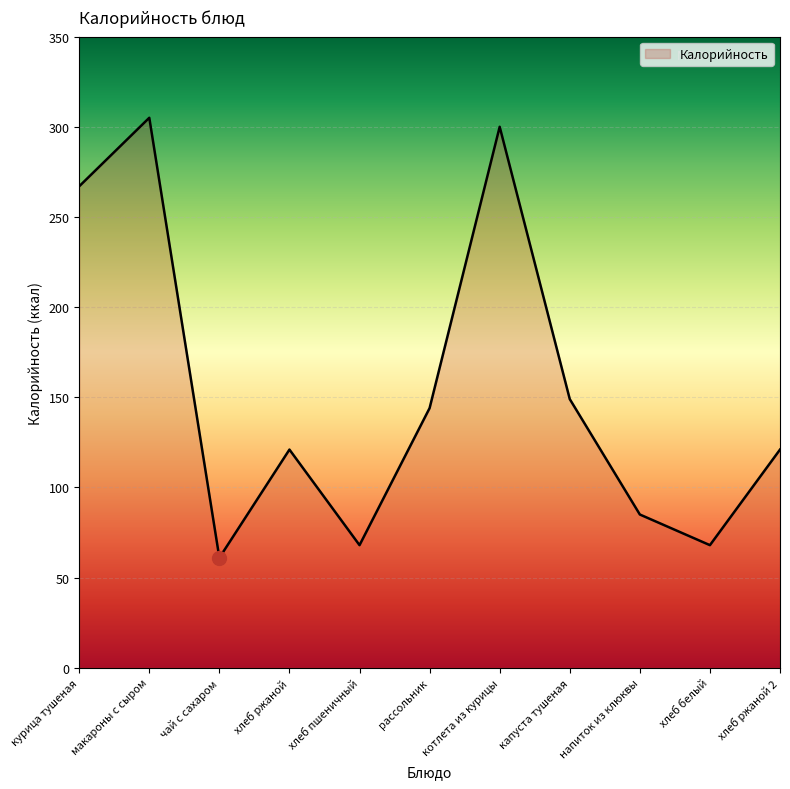

How many interior local peaks (higher than both neighbors) does the data have?

3